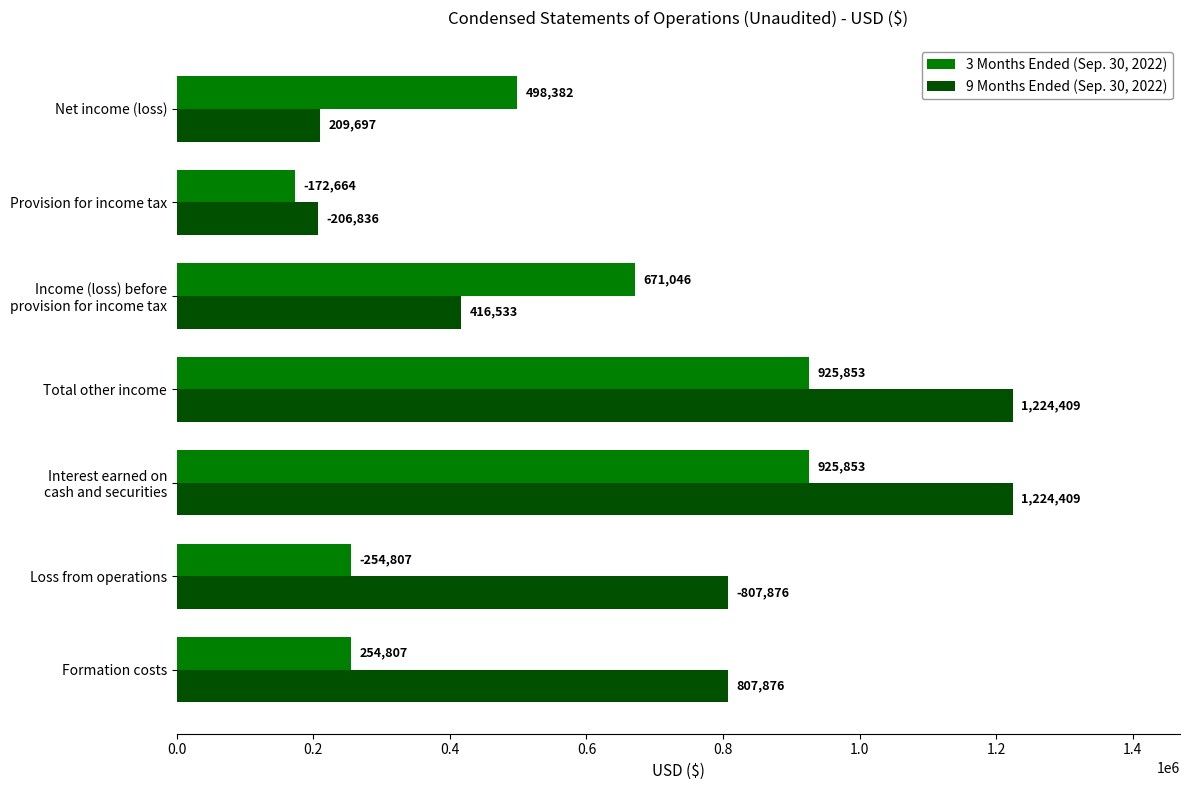

Rank the series by their average value, from lowest to highest.

3 Months Ended (Sep. 30, 2022), 9 Months Ended (Sep. 30, 2022)